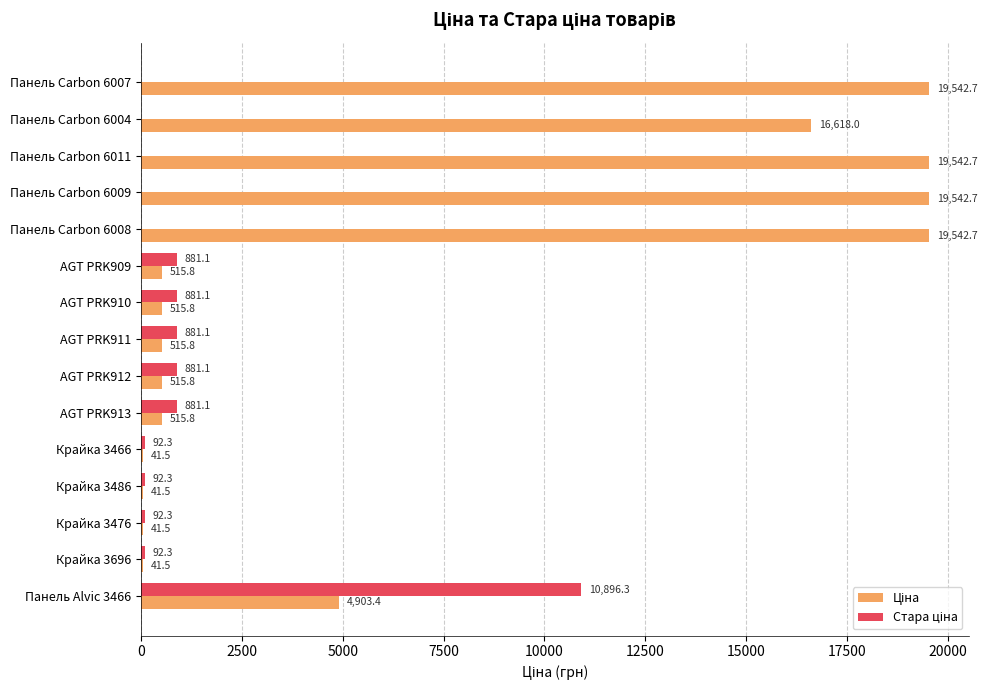

What is the total value across all series at AGT PRK910?

1396.9